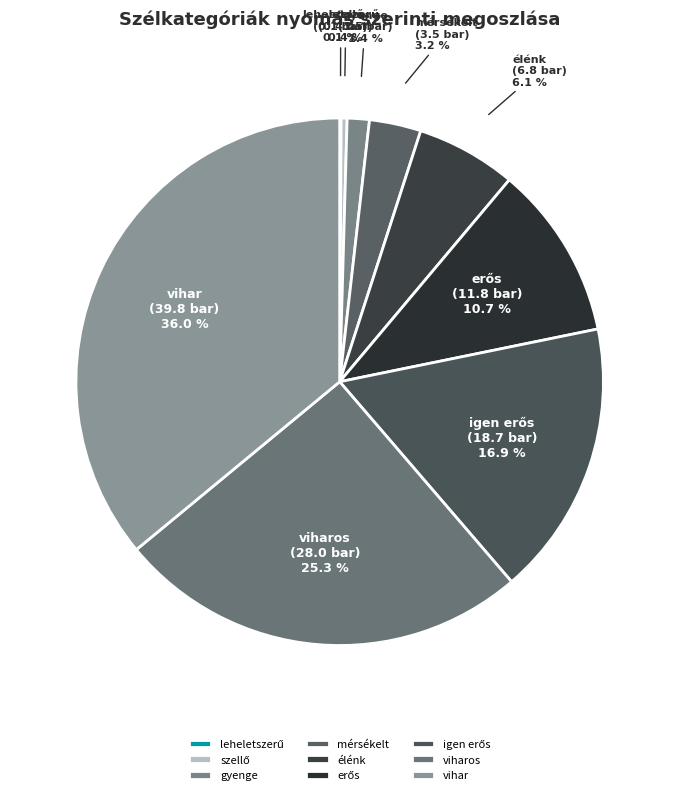

Which has a higher value, vihar or gyenge?

vihar